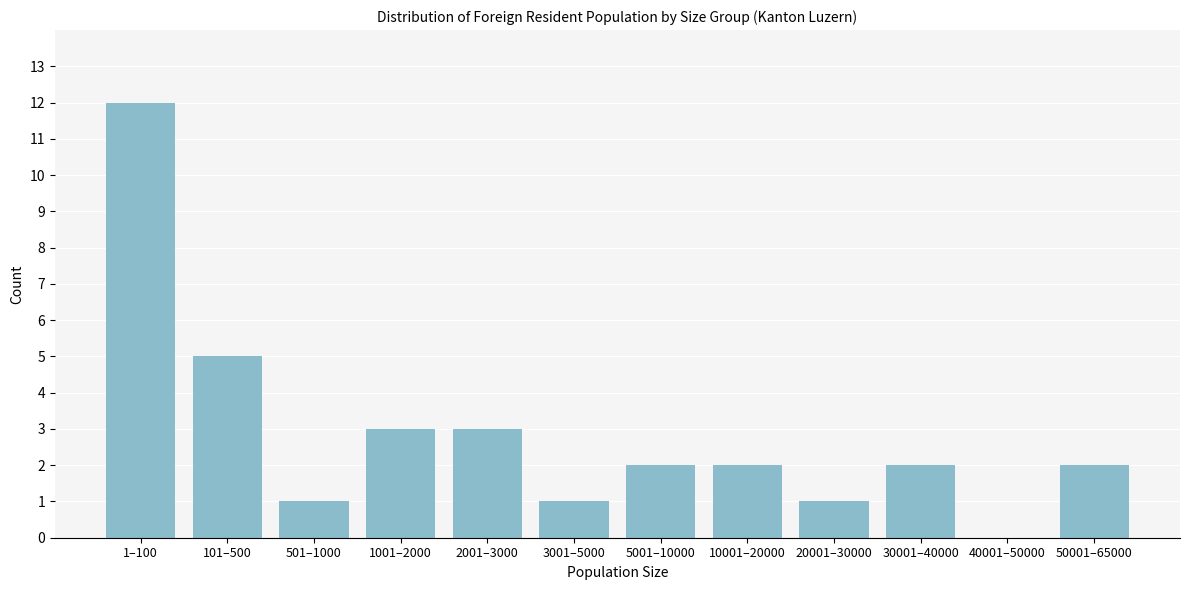

Reading left to right, extract all data points from this chart.

1–100=12	101–500=5	501–1000=1	1001–2000=3	2001–3000=3	3001–5000=1	5001–10000=2	10001–20000=2	20001–30000=1	30001–40000=2	40001–50000=0	50001–65000=2